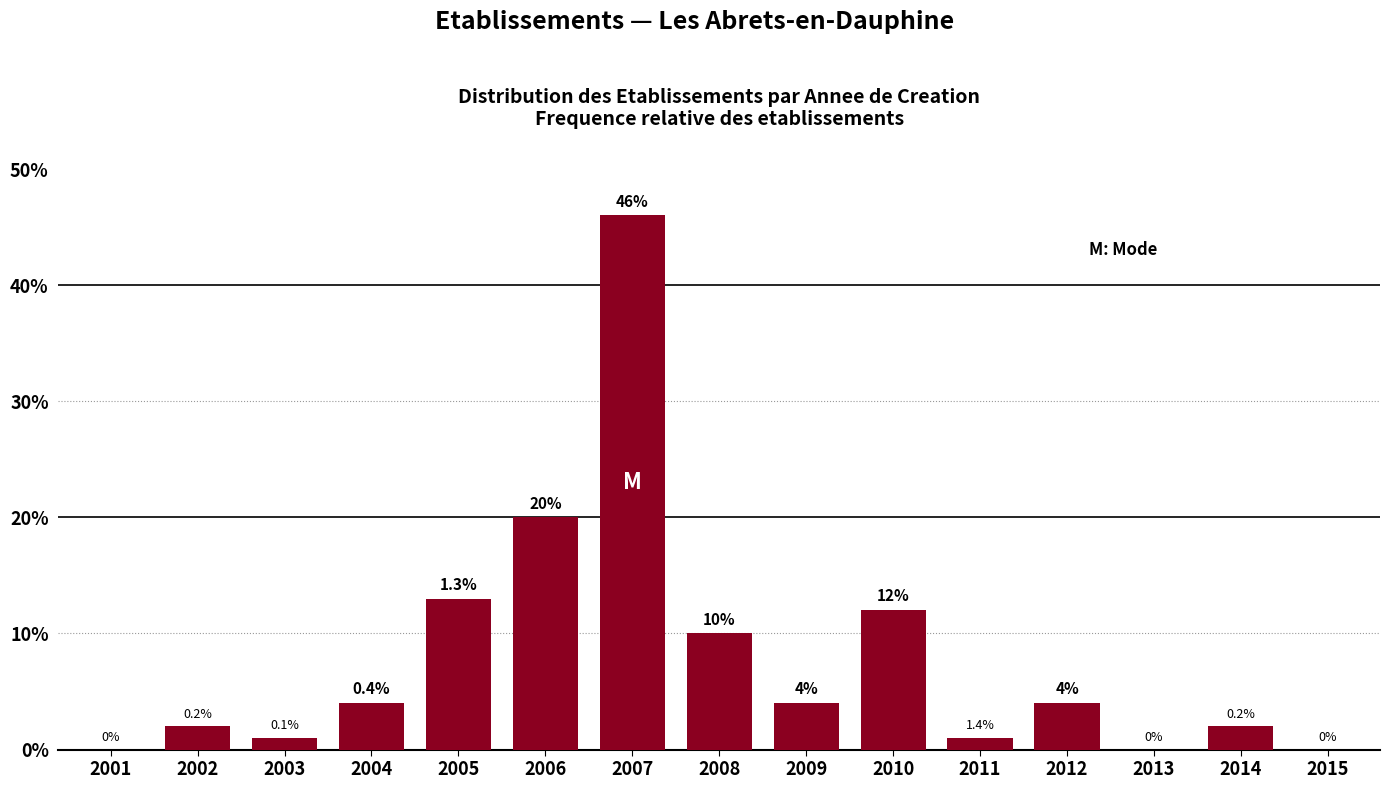

Reading left to right, extract all data points from this chart.

2001=0	2002=2	2003=1	2004=4	2005=13	2006=20	2007=46	2008=10	2009=4	2010=12	2011=1	2012=4	2013=0	2014=2	2015=0